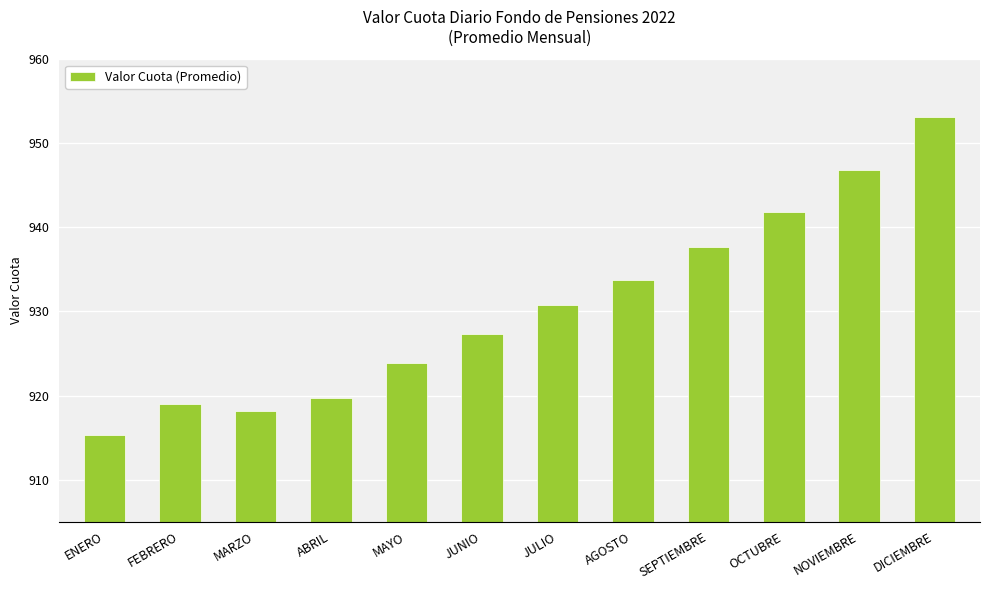

Approximately how many times larger is the value at JUNIO compared to ENERO?

1.0